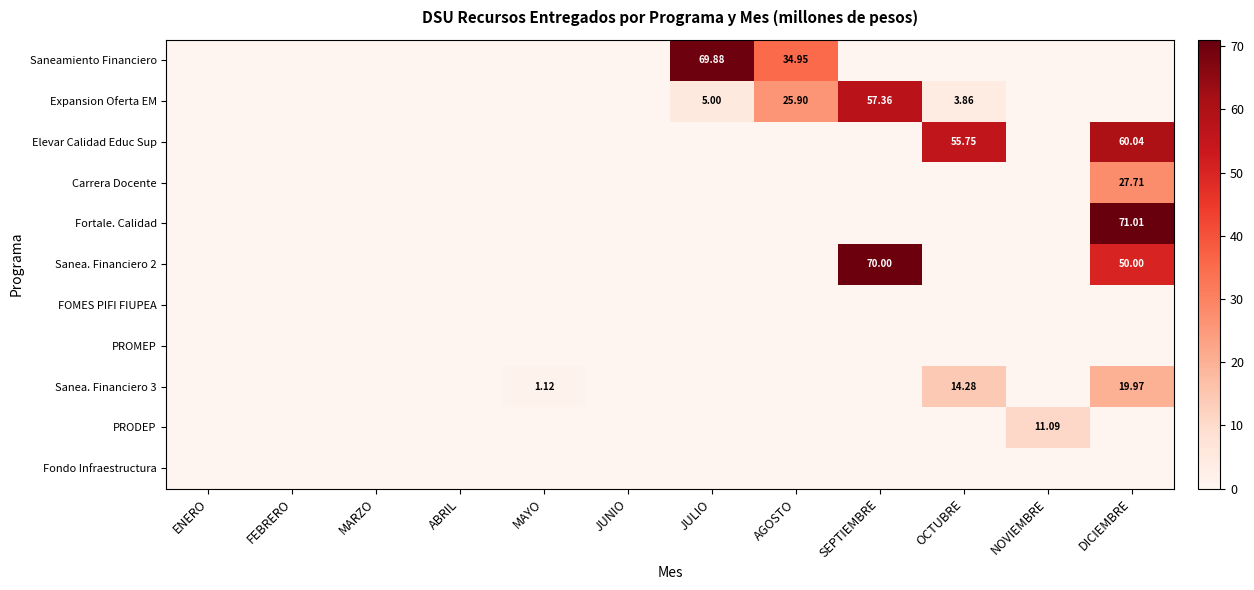

Which has a higher value, AGOSTO or ABRIL?

AGOSTO